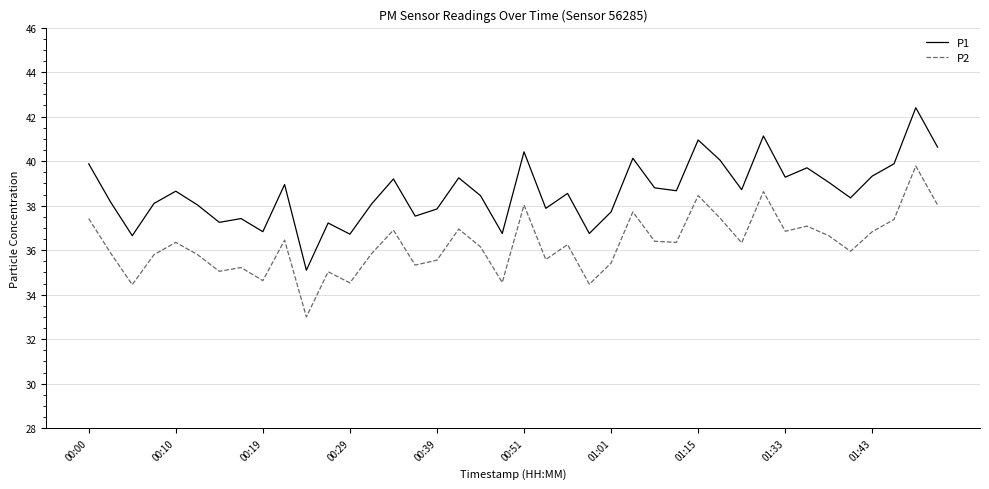

What is the smallest value displayed?

33.0